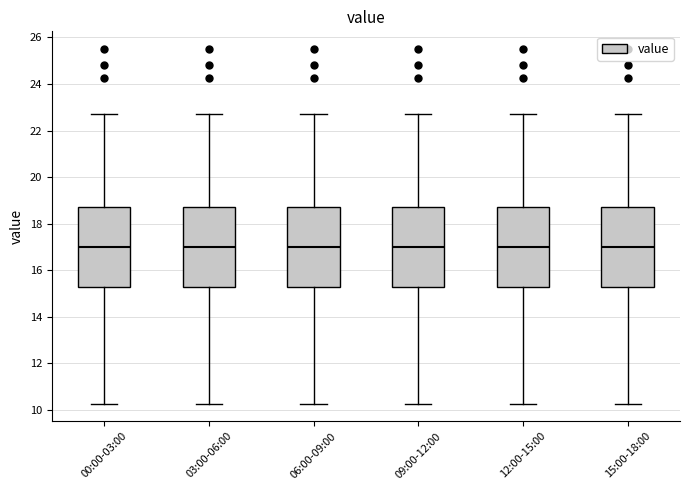

Reading left to right, read every box against the y-axis: the position of its median line, the range the box covers, and the ends of its whiskers. The values are not printed on the chart, so give them approximately, as read against the axis.

00:00-03:00: median 17.0, box 15.2 to 18.8, whiskers 10.2 to 22.8
03:00-06:00: median 17.0, box 15.2 to 18.8, whiskers 10.2 to 22.8
06:00-09:00: median 17.0, box 15.2 to 18.8, whiskers 10.2 to 22.8
09:00-12:00: median 17.0, box 15.2 to 18.8, whiskers 10.2 to 22.8
12:00-15:00: median 17.0, box 15.2 to 18.8, whiskers 10.2 to 22.8
15:00-18:00: median 17.0, box 15.2 to 18.8, whiskers 10.2 to 22.8